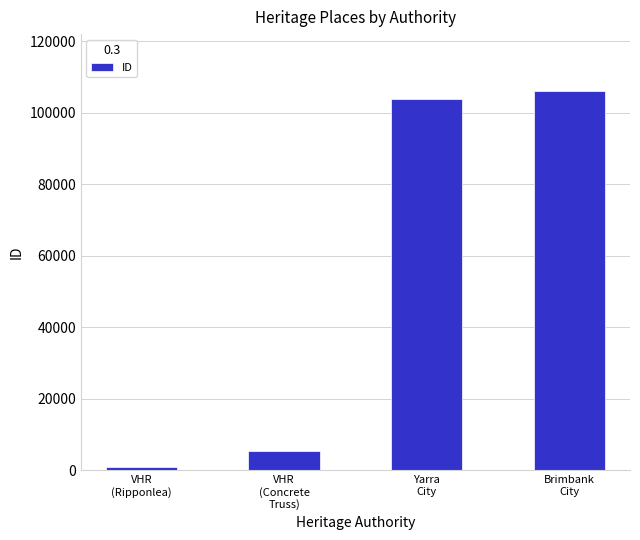

What is the difference between the second highest and minimum values?

102777